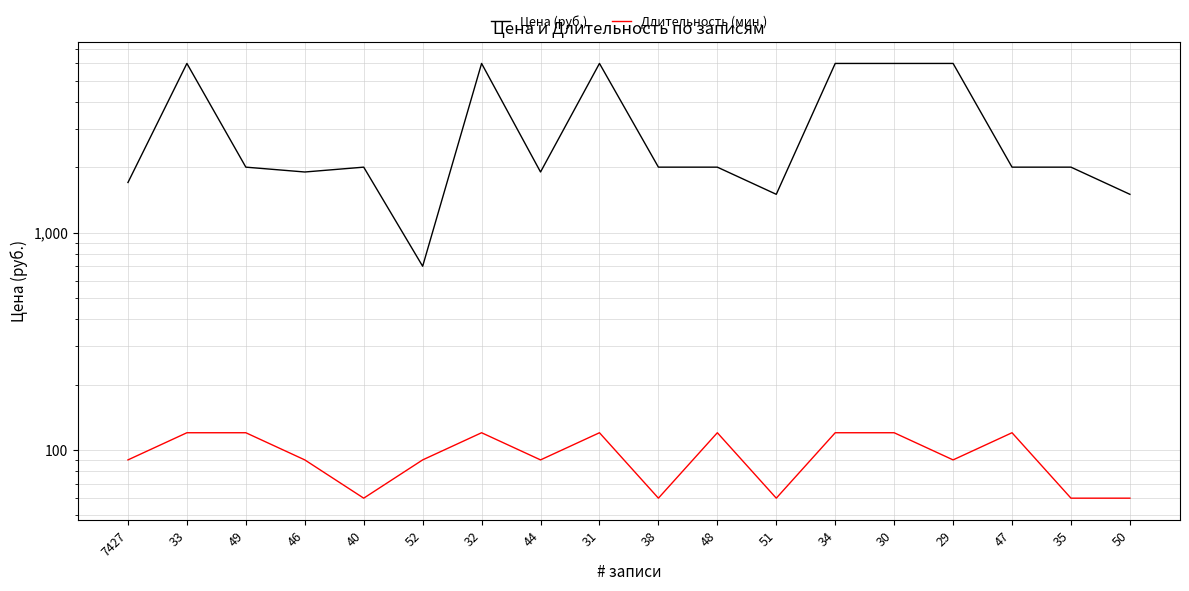

What is the highest value of the Длительность (мин.) series?

120